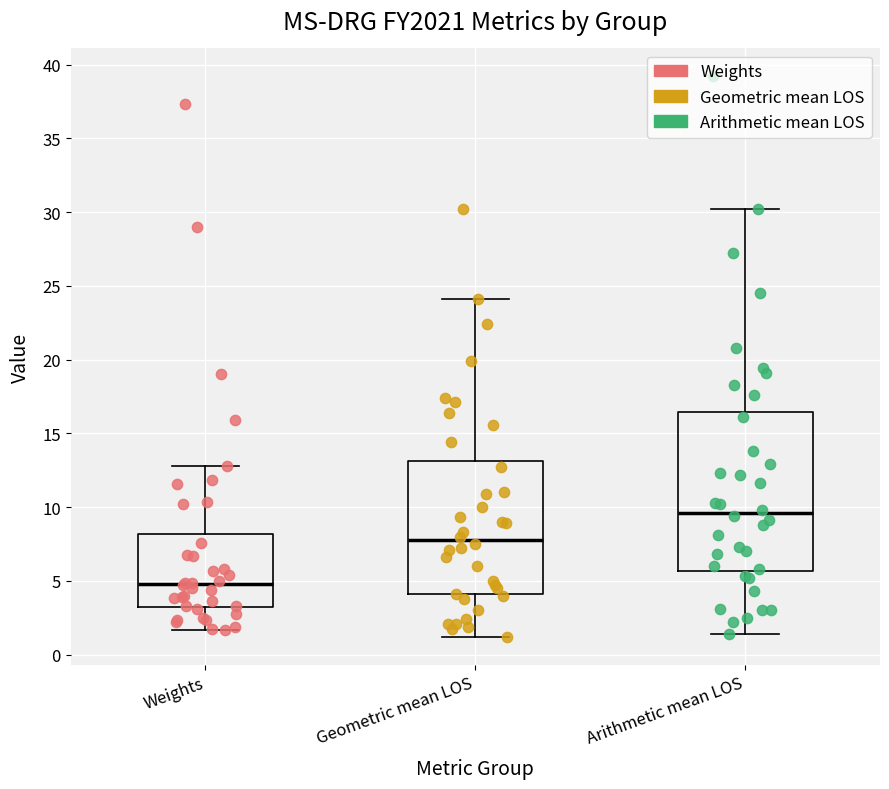

Reading left to right, transcribe this box plot: for each box, give where its median line is, the range the box spans, and where its two whiskers end, as read against the y-axis. The values are not printed on the chart, so give them approximately, as read against the axis.

Weights: median 5.0, box 3.0 to 8.0, whiskers 1.5 to 13.0
Geometric mean LOS: median 8.0, box 4.0 to 13.0, whiskers 1.0 to 24.0
Arithmetic mean LOS: median 9.5, box 5.5 to 16.5, whiskers 1.5 to 30.0